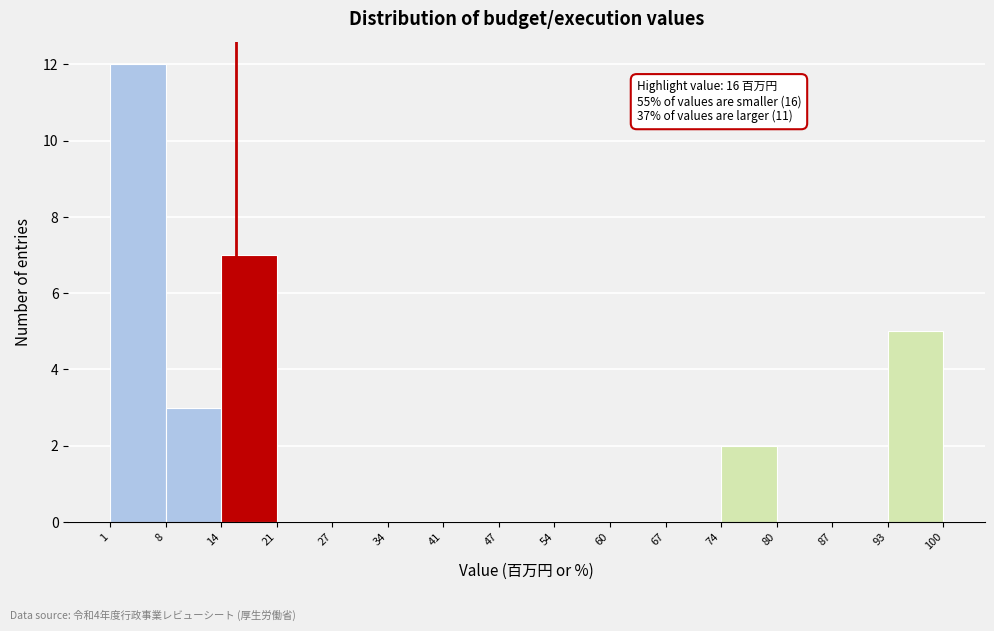

Over which range of the x-axis is the bar tallest?

1 to 8